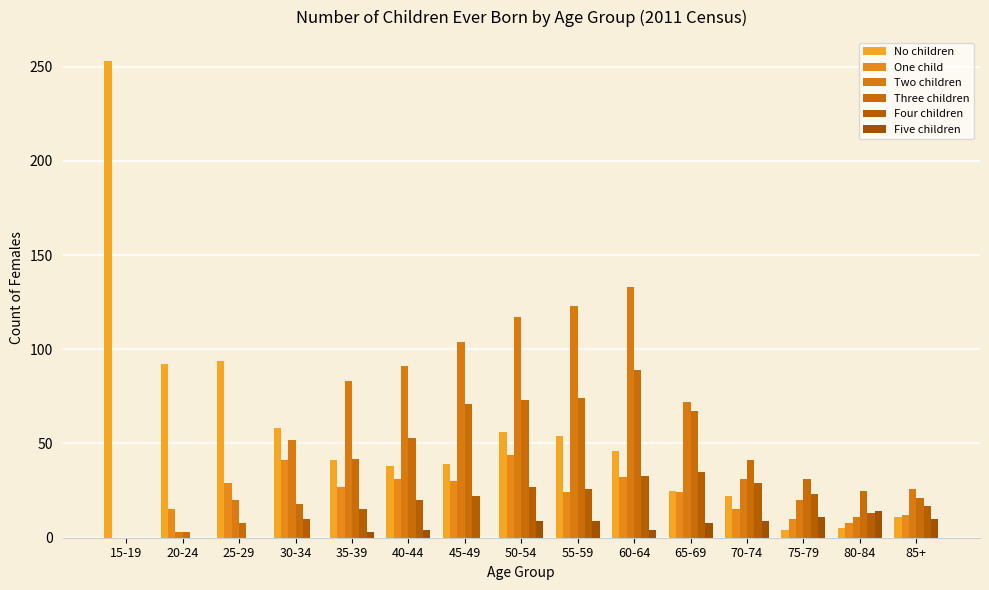

Rank the series by their maximum value, from lowest to highest.

Five children, Four children, One child, Three children, Two children, No children